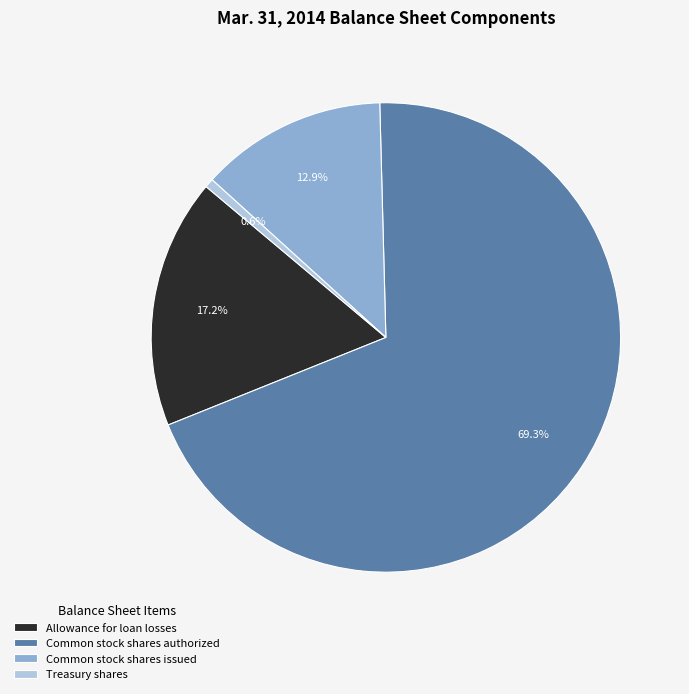

Does Common stock shares authorized account for over 50% of the chart?

Yes